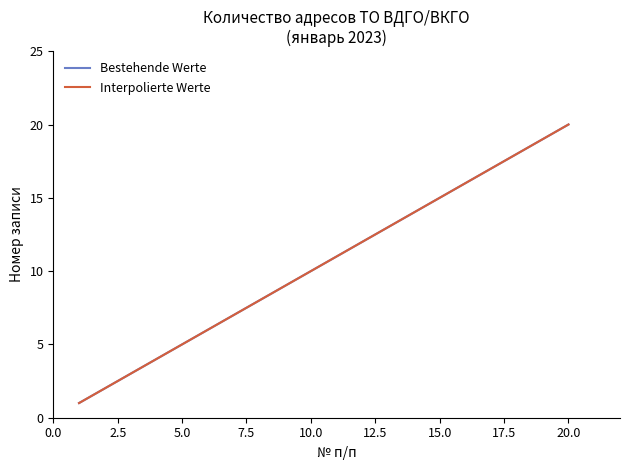

What is the label of the 2nd point from the left?

2.5